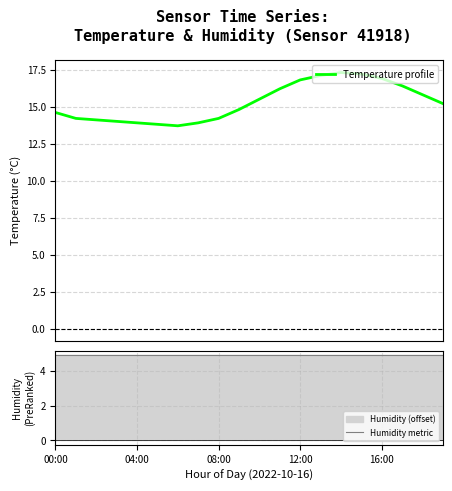

At which category is the sum across all series the highest?

14